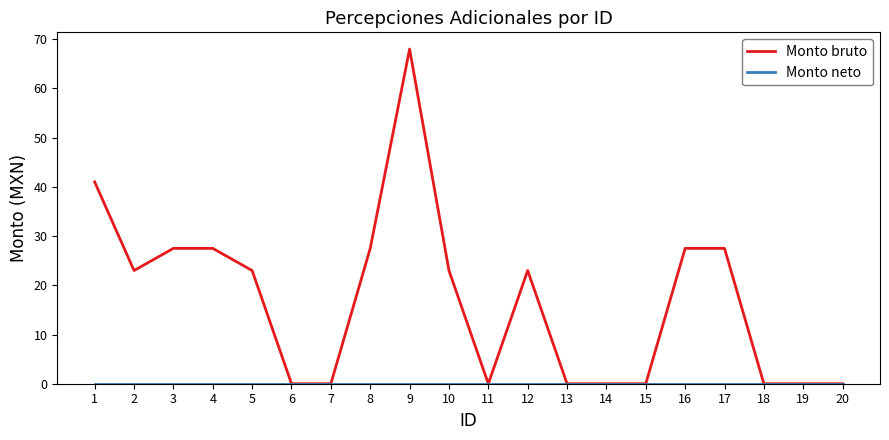

The Monto bruto series shows 36.1 at 17. True or false?

False